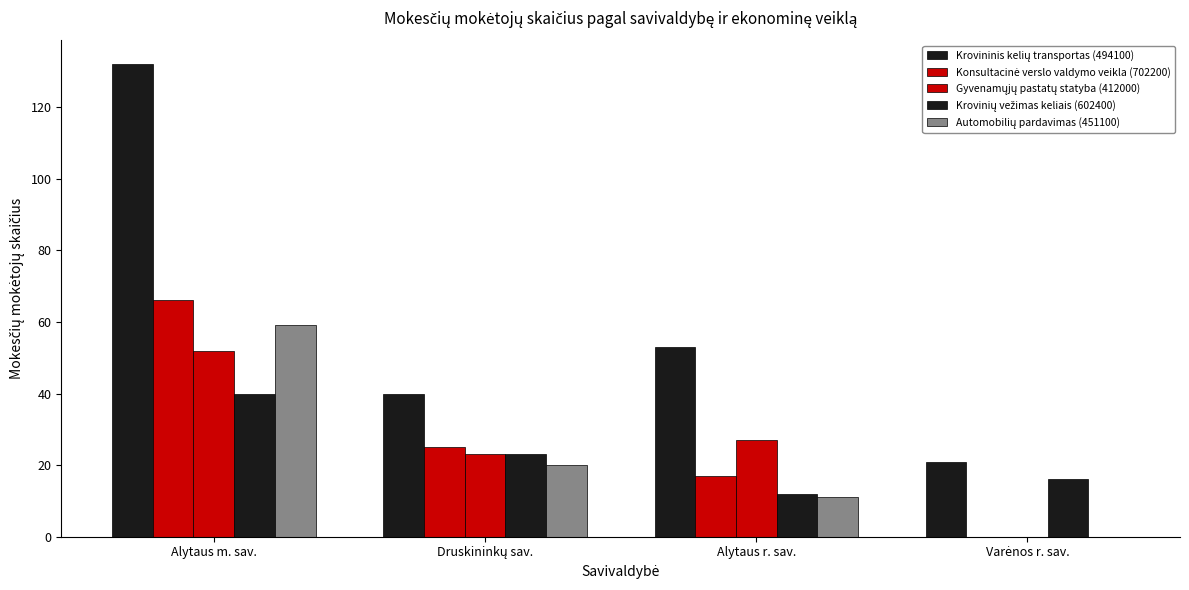

How many groups of bars are there?

4